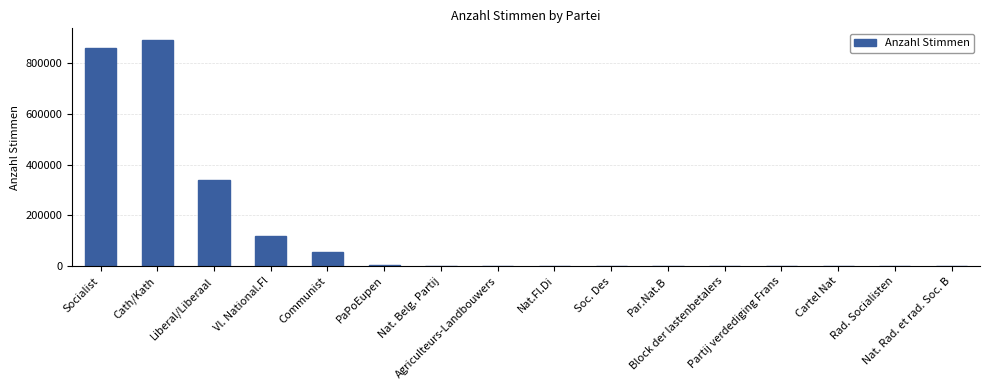

What is the ratio of the value at Vl. National.Fl to the value at Socialist?

0.1